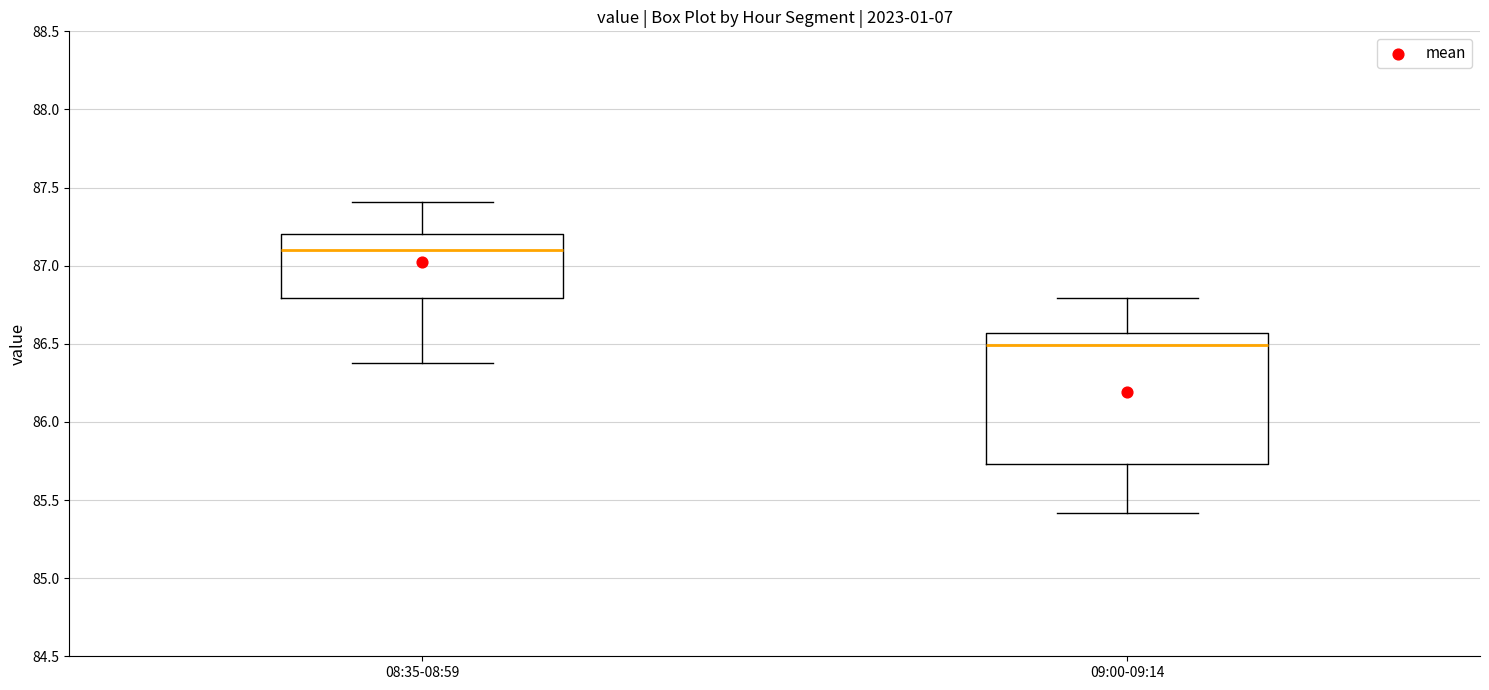

Which box is the tallest, from its lower edge to its upper edge?

09:00-09:14